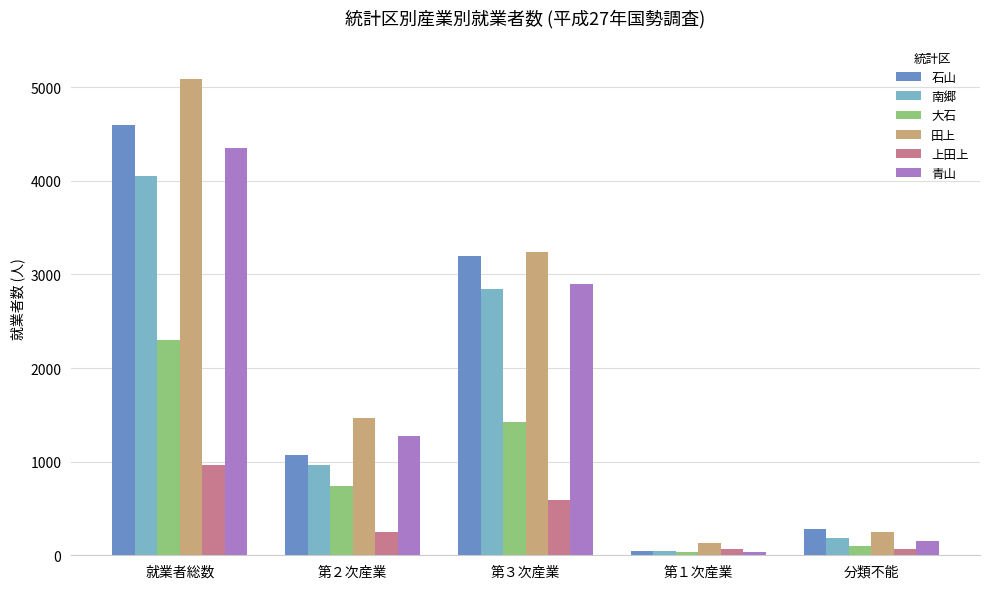

Which series has the widest spread of values?

田上